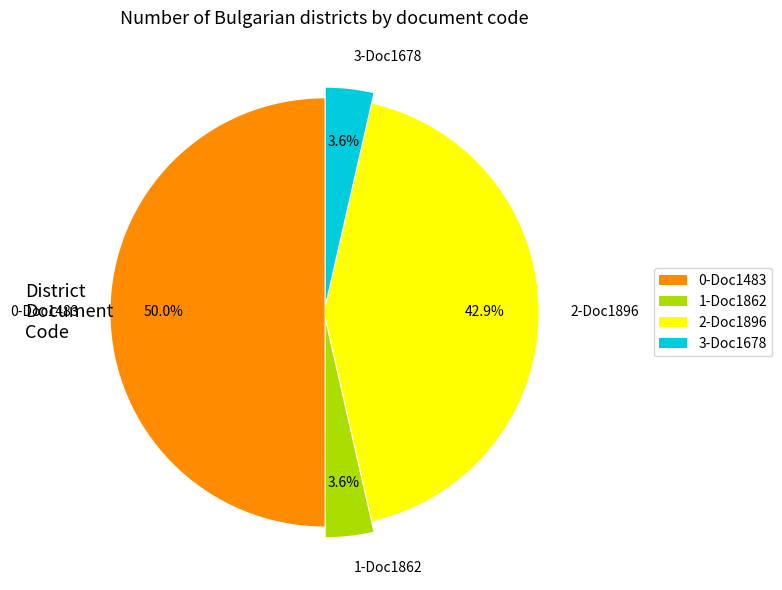

Do 1-Doc1862 and 2-Doc1896 together represent more than half of the pie?

No